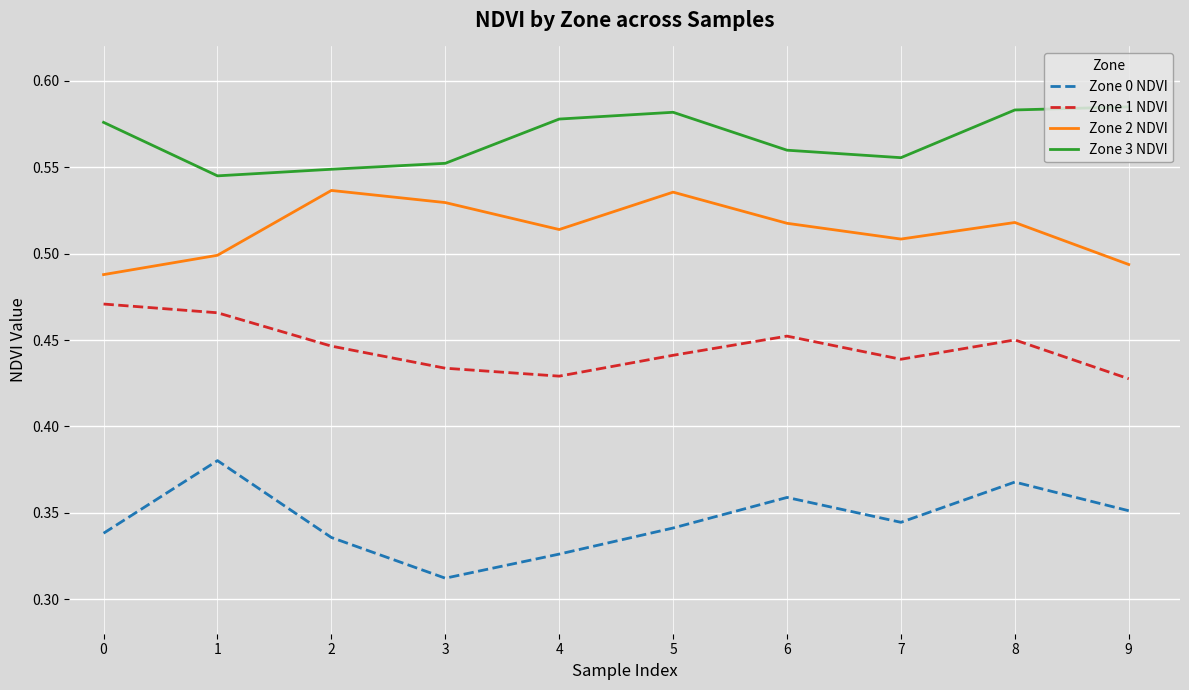

What is the total value across all series at 9?

1.9